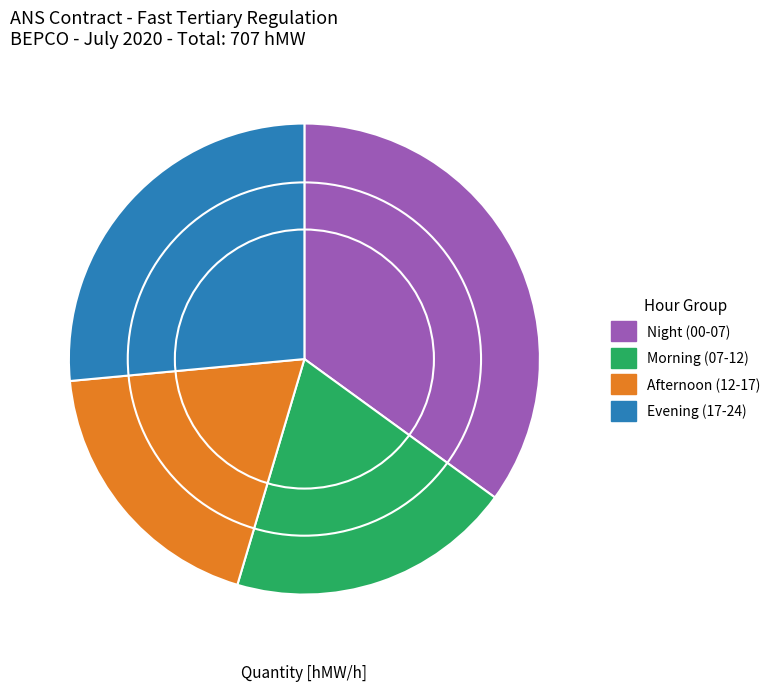

Which has a higher value, Evening (17-24) or Afternoon (12-17)?

Evening (17-24)